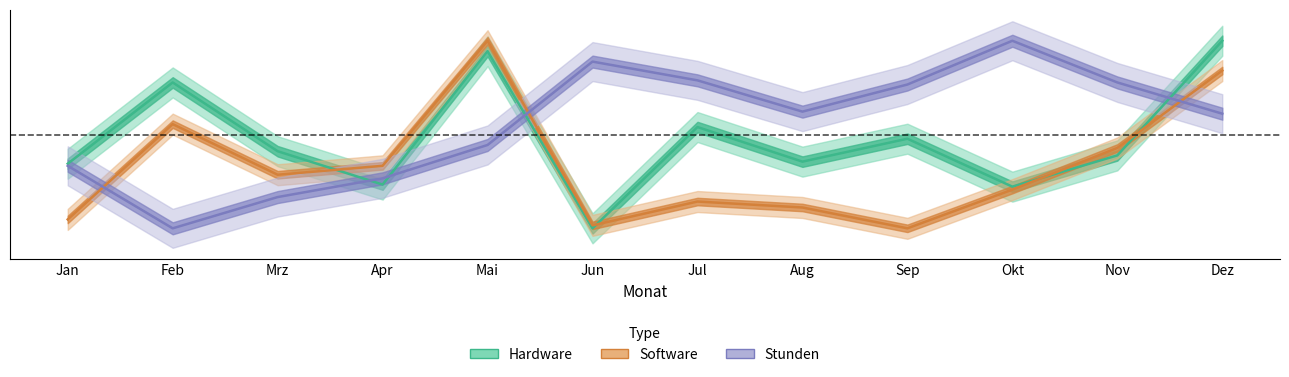

Where is the first local minimum for Hardware?

Apr